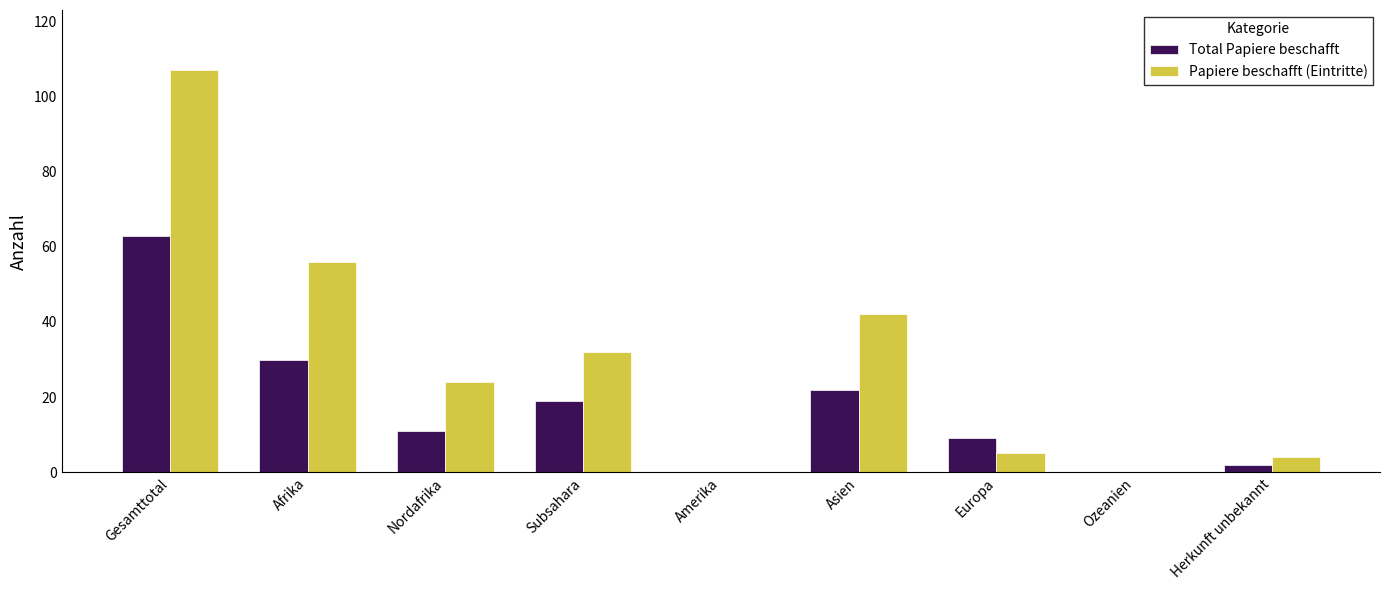

Between Gesamttotal and Europa, which series saw the biggest shift?

Papiere beschafft (Eintritte)